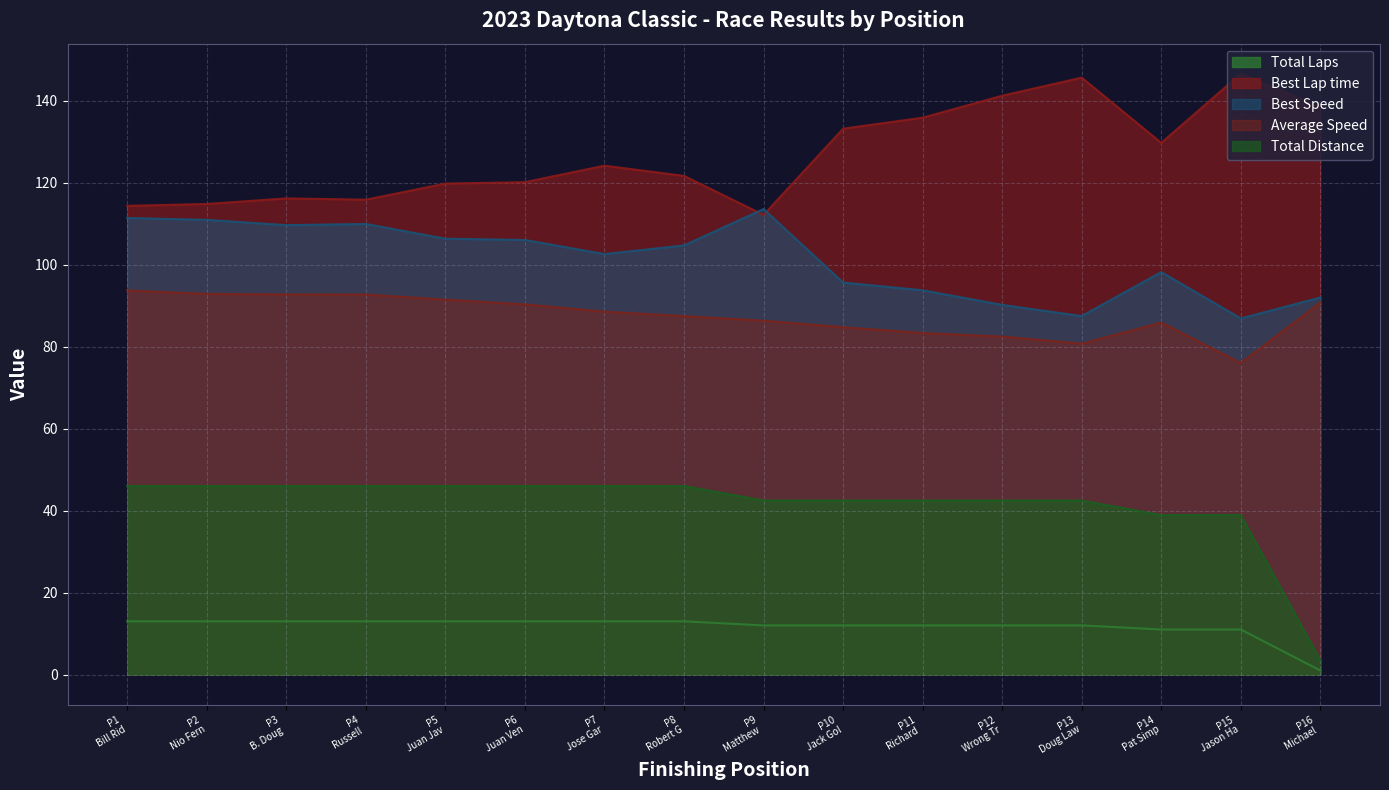

How many interior local peaks does the Average Speed series have?

1